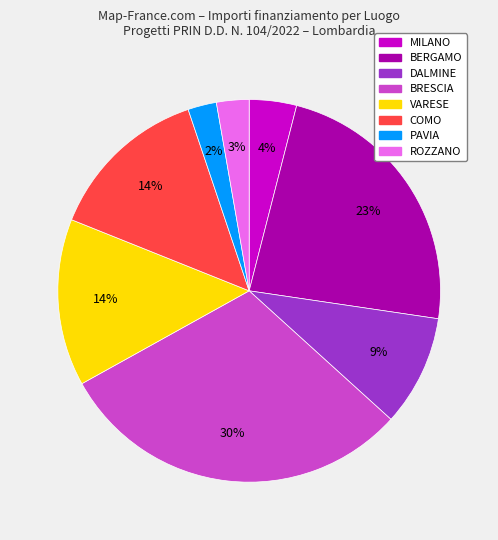

To the nearest percent, what is the difference between the largest and smallest slice percentages?

28%